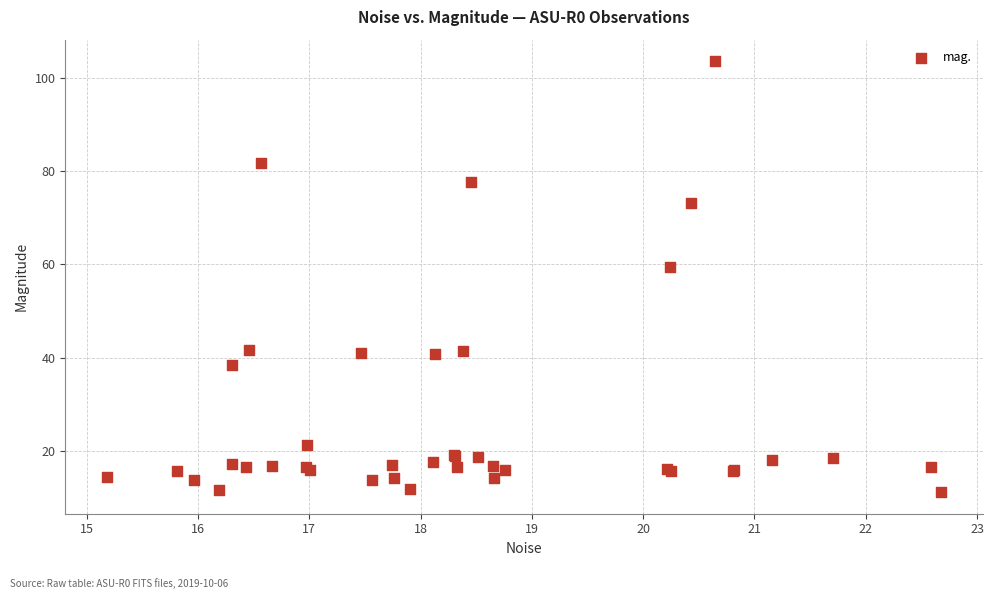

What Y value in the scatter plot is closest to 57?

59.3